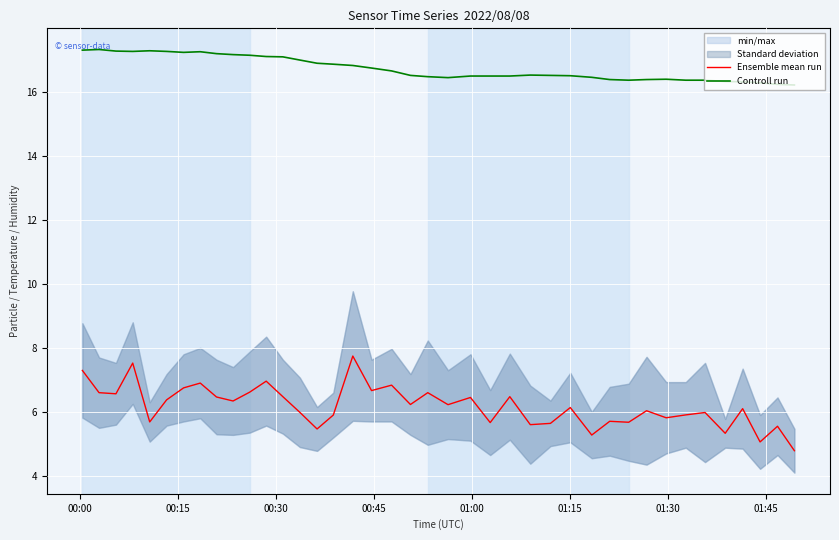

What is the maximum value shown in the chart?

17.3